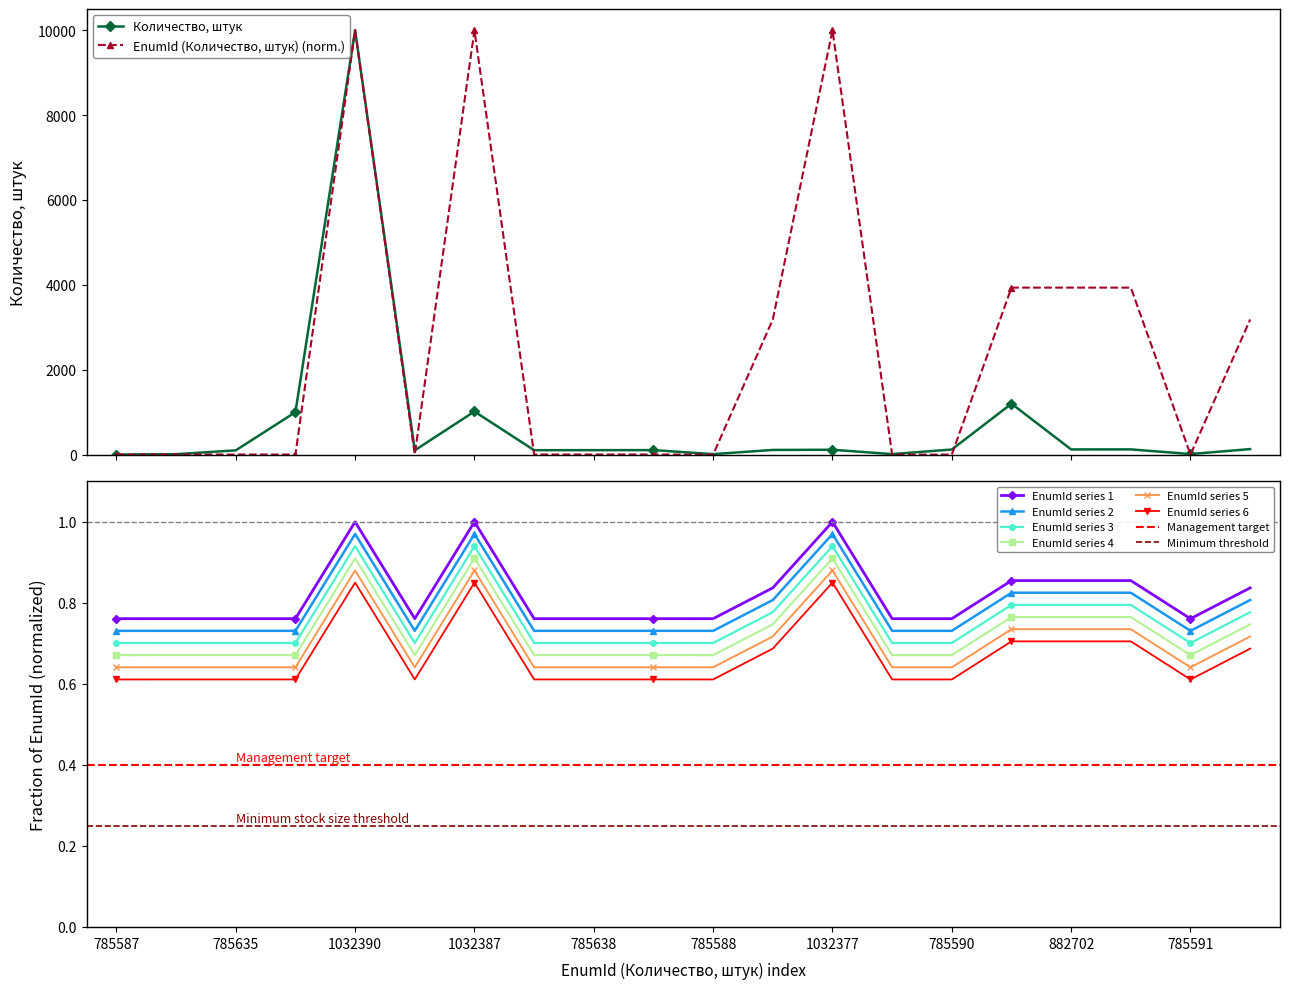

The Количество, штук series shows 38.1 at 785590. True or false?

False